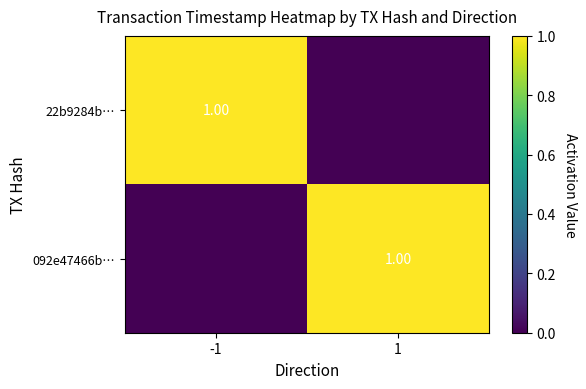

What is the maximum value shown in the chart?

1.0